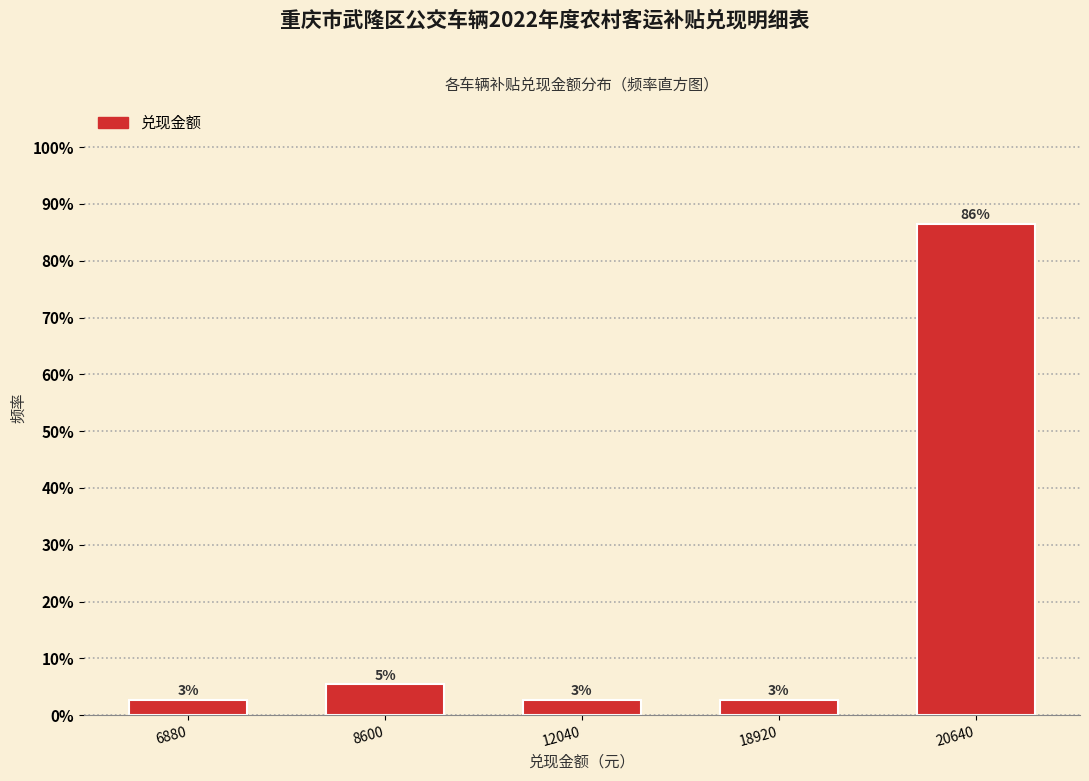

How many bars are there in total?

5